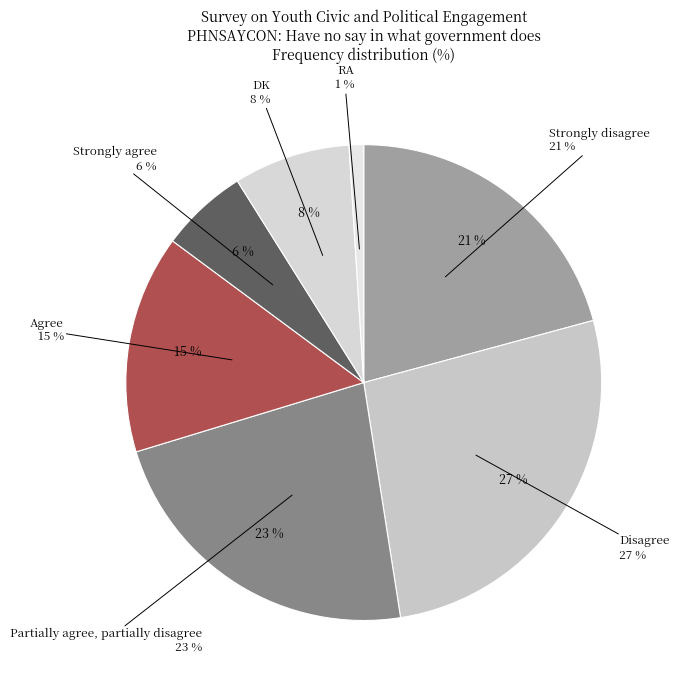

To the nearest percent, what is the combined percentage of Disagree and Agree?

42%